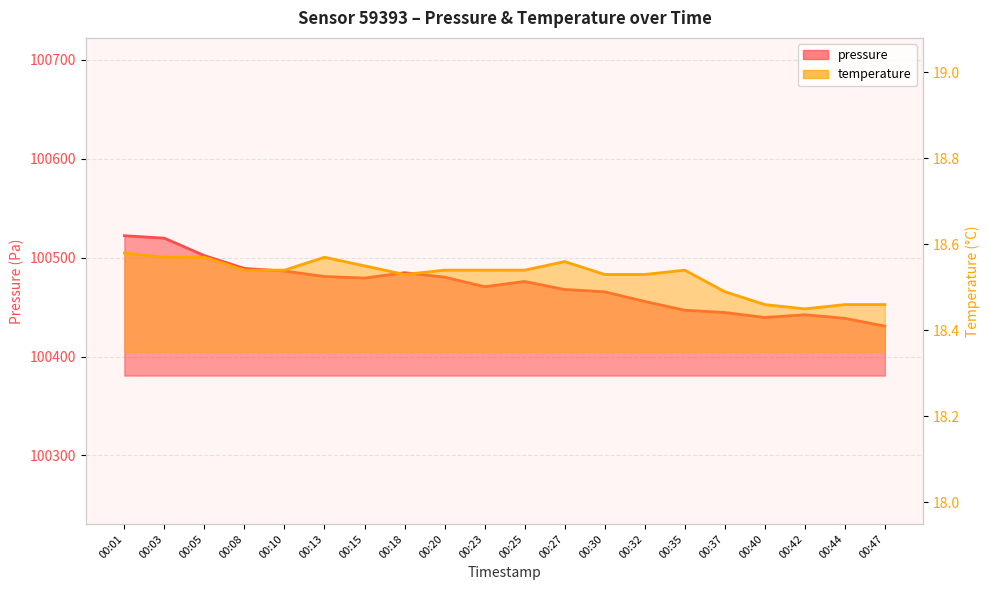

What is the approximate value of pressure at 00:10?

100486.5